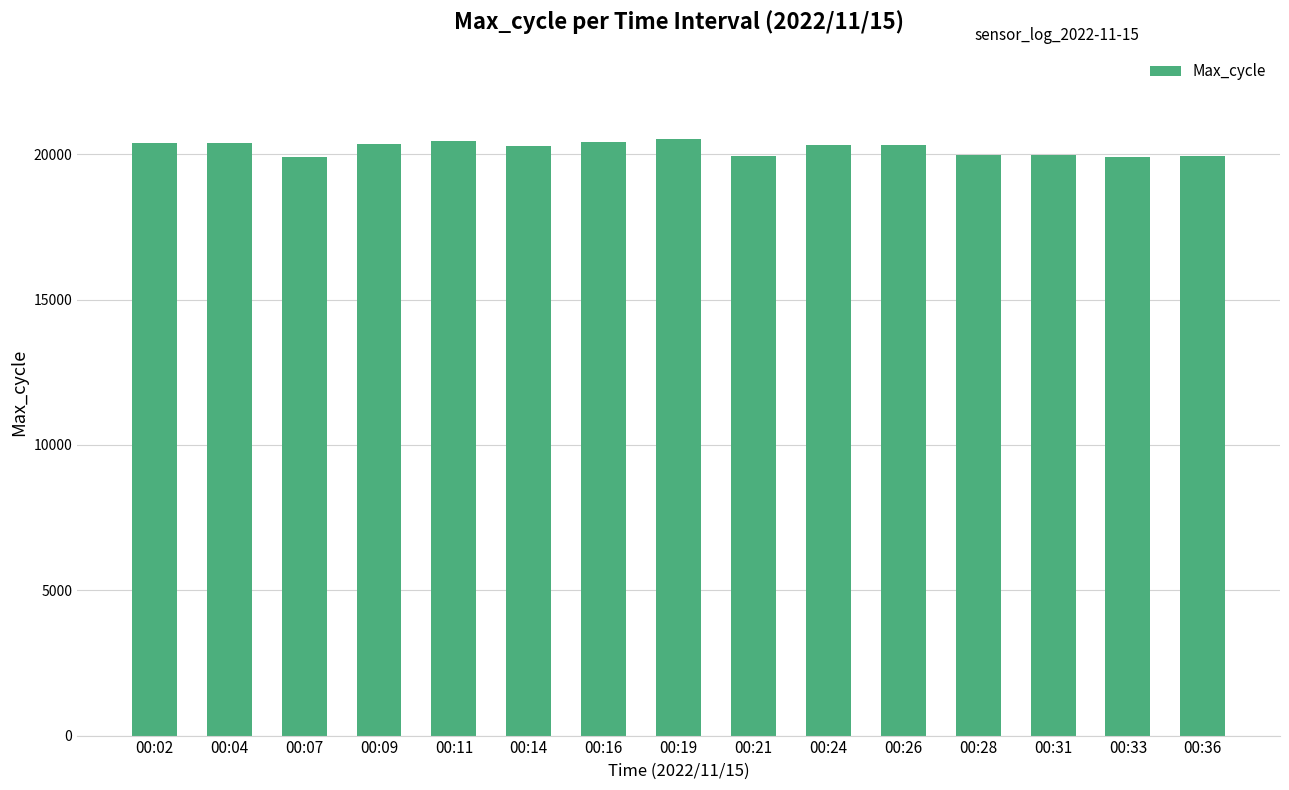

What is the value of the 11th bar from the left?

20320